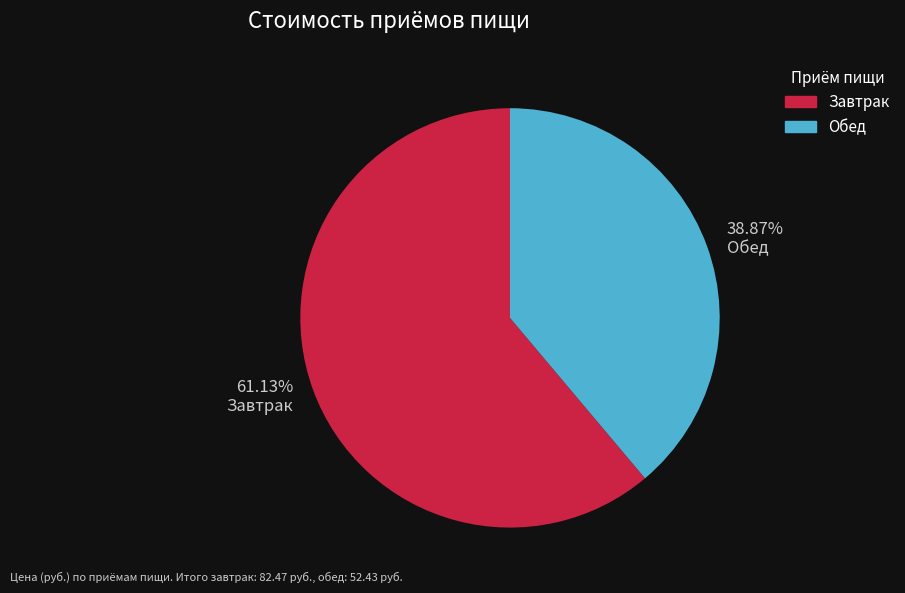

Is Завтрак the majority of the pie?

Yes